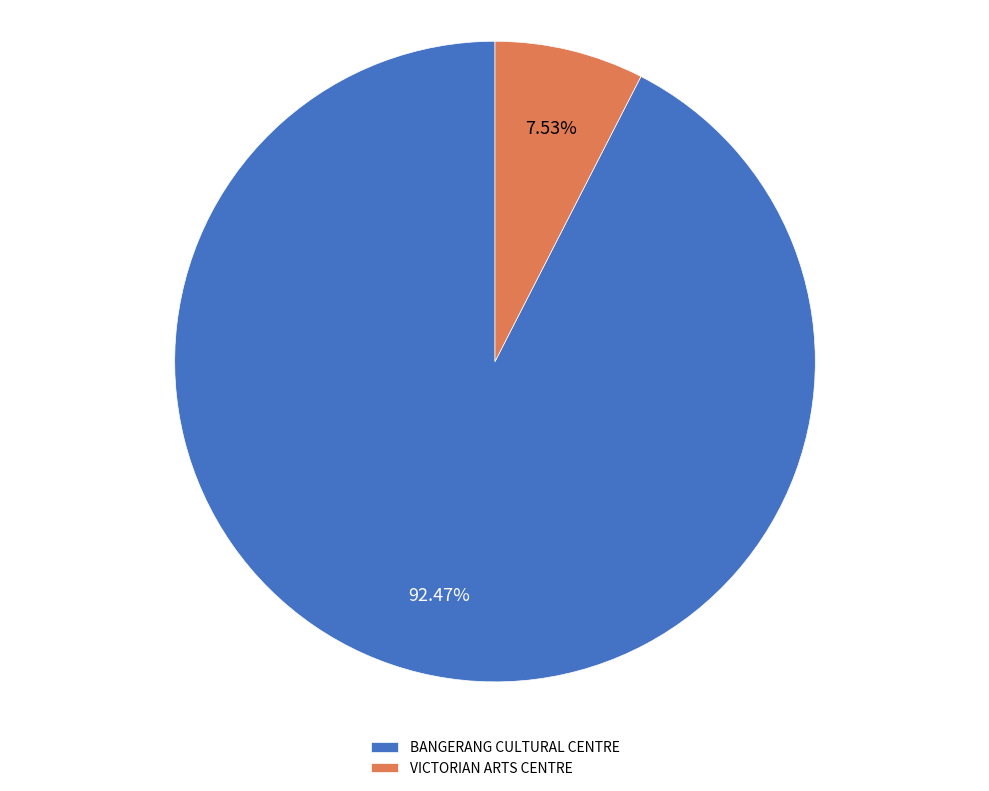

To the nearest percent, what percentage of the pie is VICTORIAN ARTS CENTRE?

8%